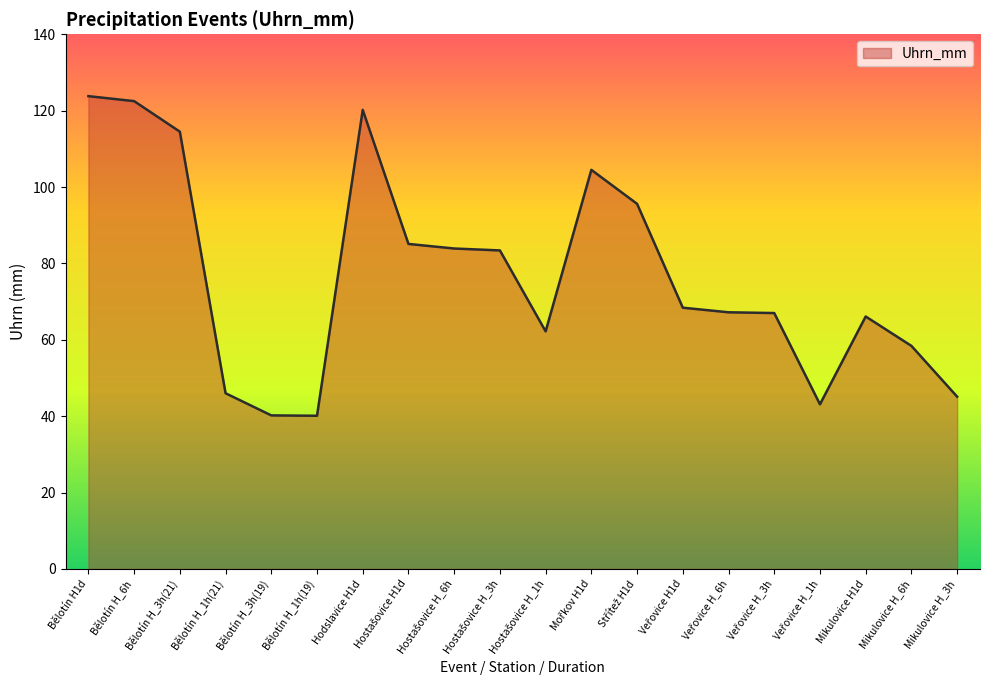

What is the maximum value shown in the chart?

123.8